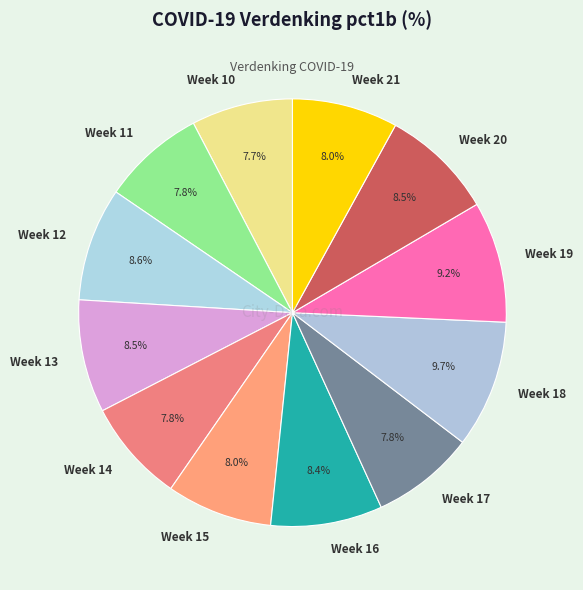

Approximately how many times larger is the value at Week 10 compared to Week 21?

1.0